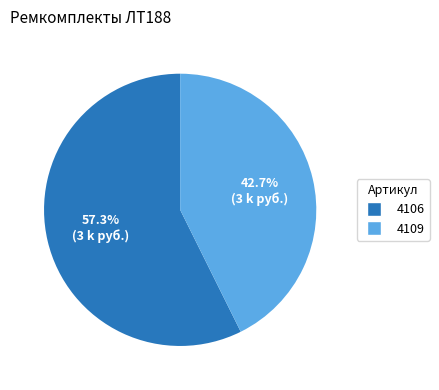

Does any single category account for the majority?

Yes